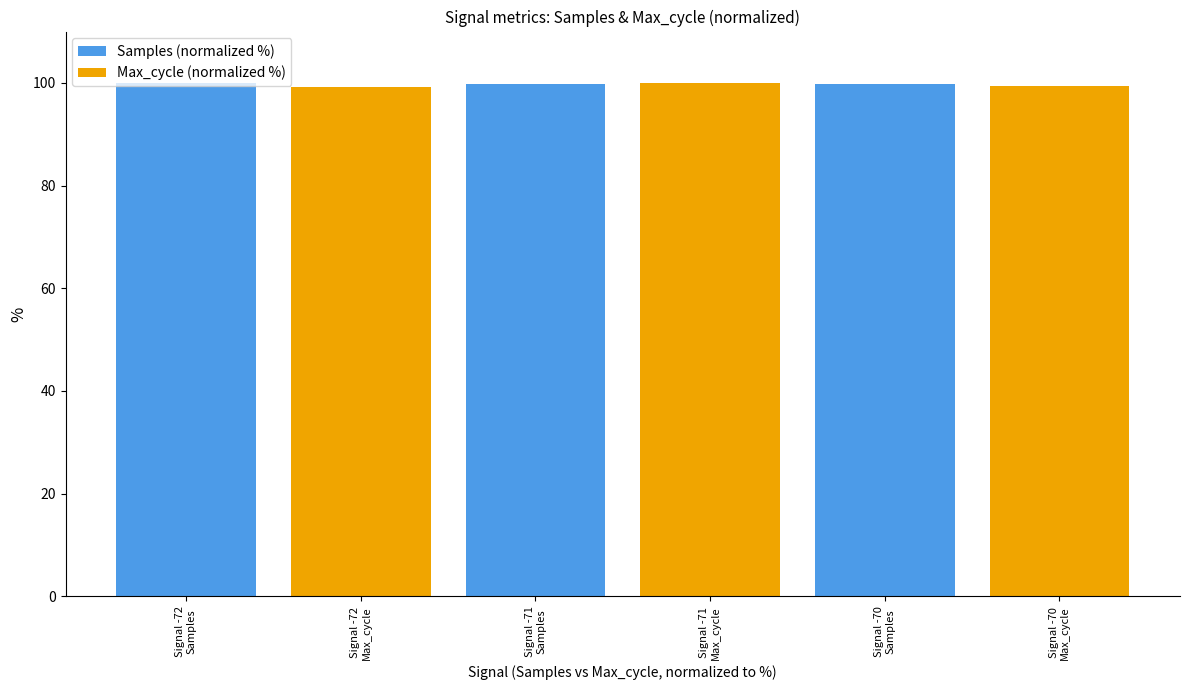

What is the difference between the maximum and minimum values in the Samples (normalized %) series?

0.3